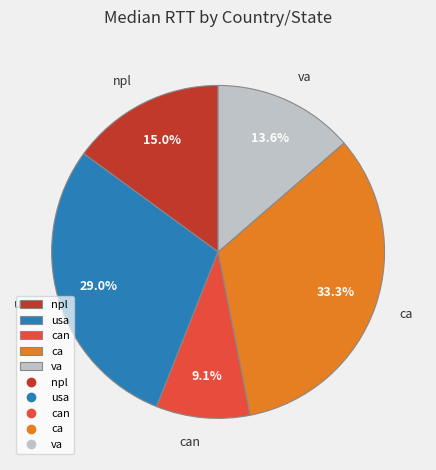

What is the smallest slice in the pie chart?

can